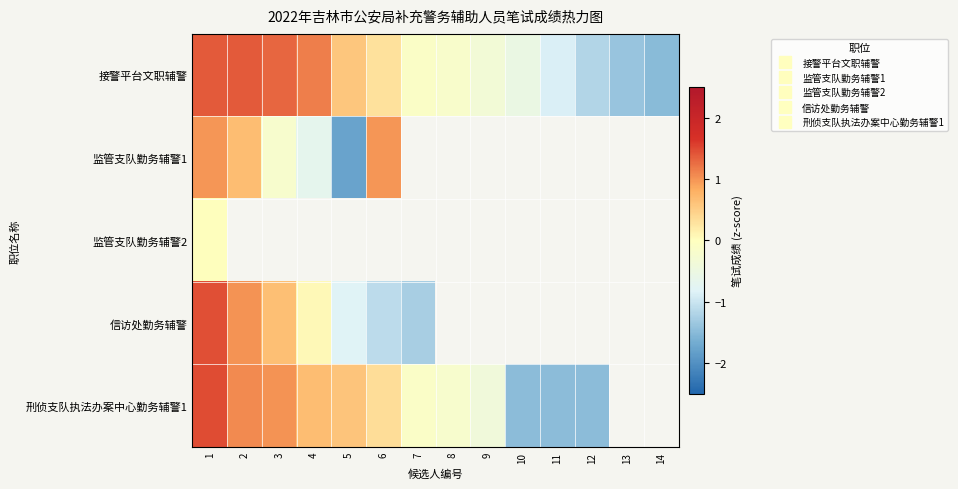

How many data points does each series have?

14